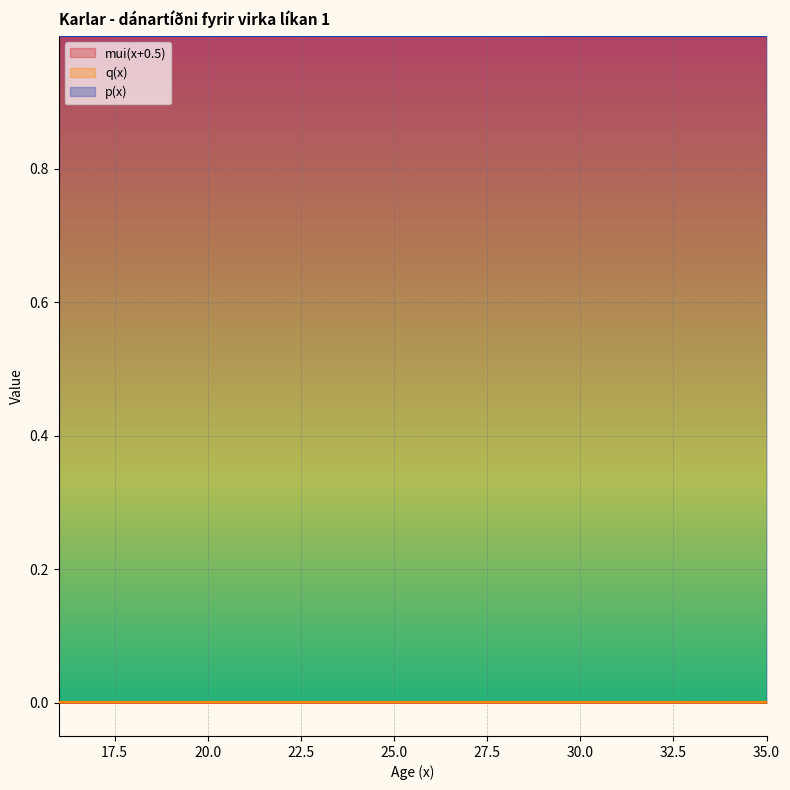

How many q(x) values are between 0 and 1?

20